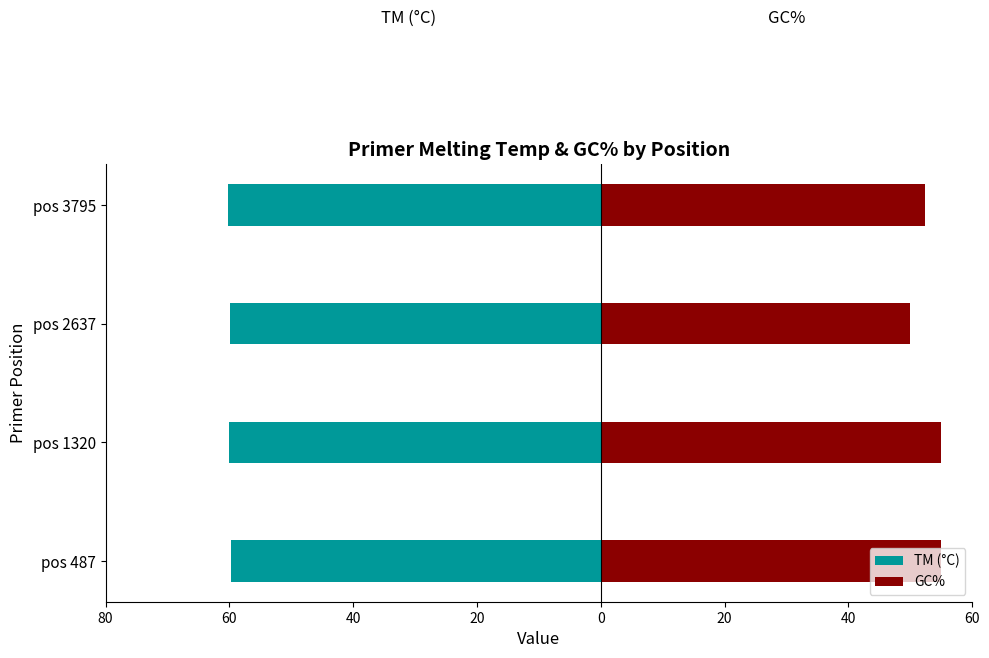

Reading left to right, transcribe all the data shown in this chart.

TM (°C): -59.8	-60.0	-59.9	-60.2
GC%: 55.0	55.0	50.0	52.4